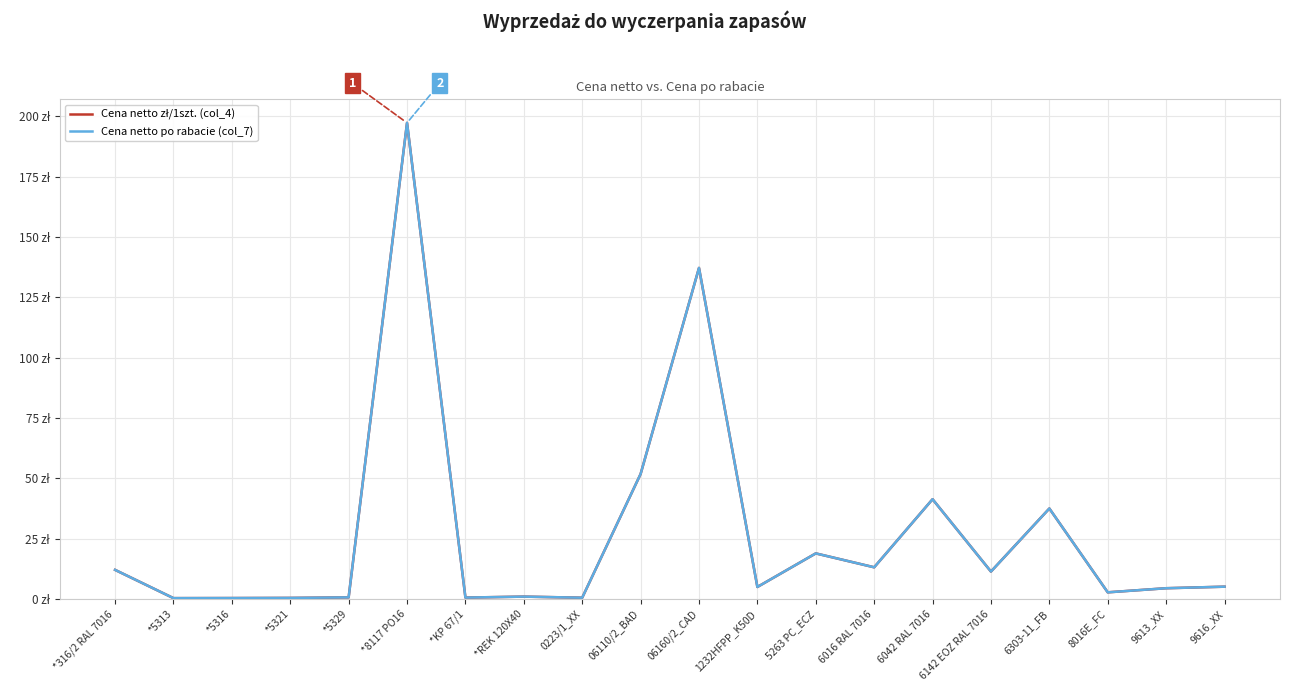

Is this an area chart (filled region under the line)?

No